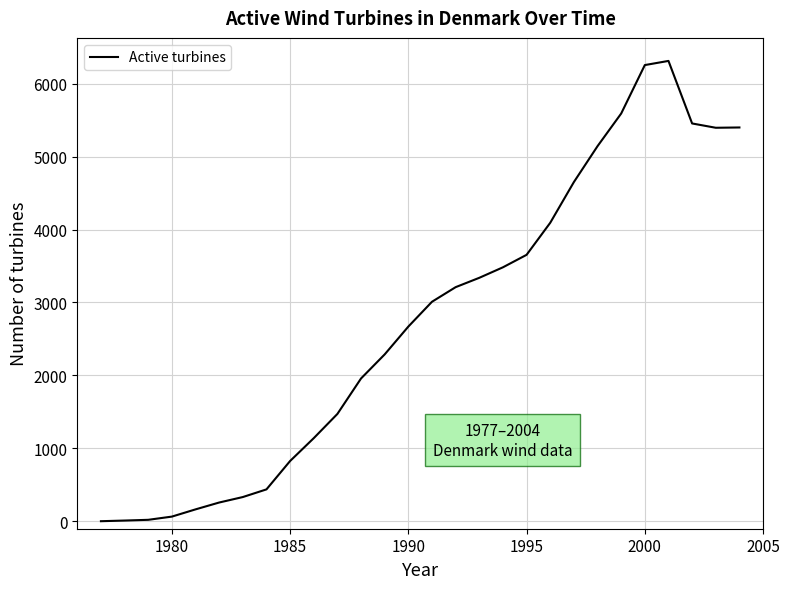

What is the greatest value displayed?

6310